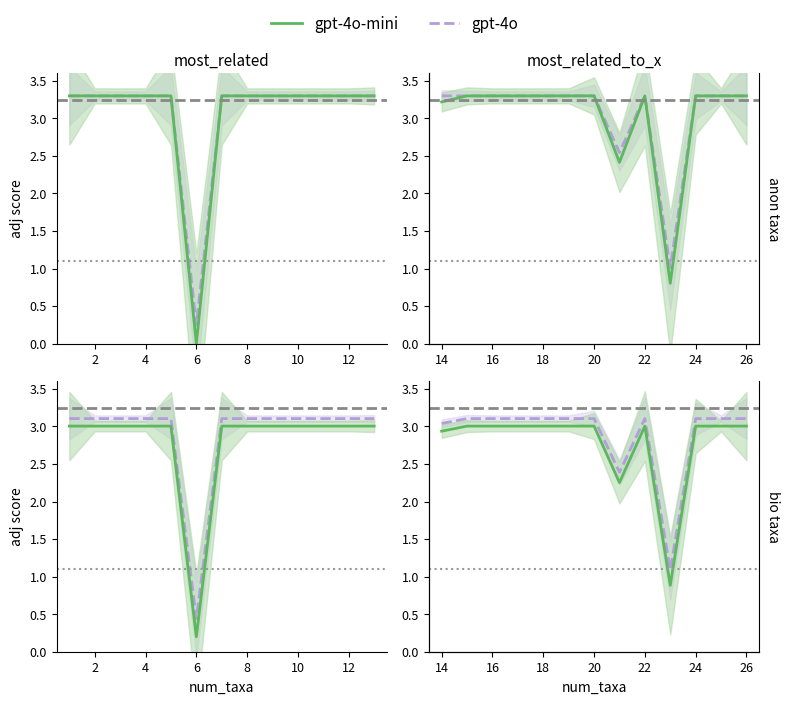

True or false: gpt-4o has a value of 4.4 at 14.

False